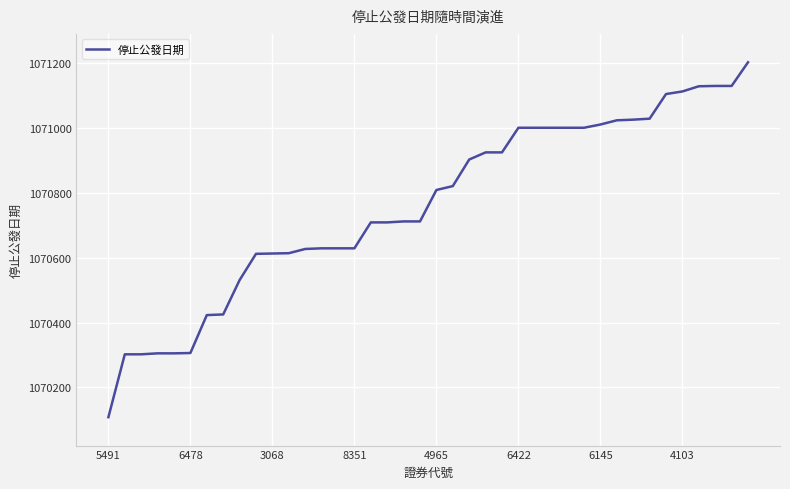

What is the maximum value shown in the chart?

1071203